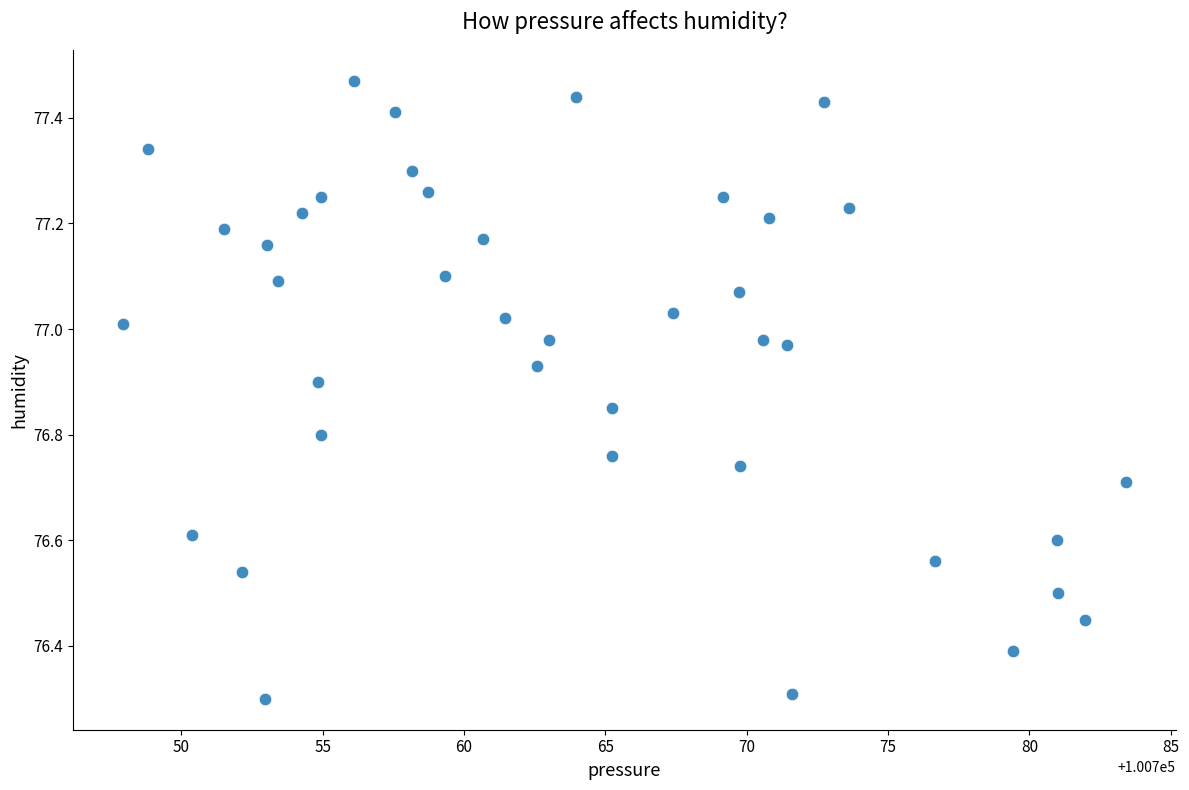

What is the range of X values (max minus min)?

35.5